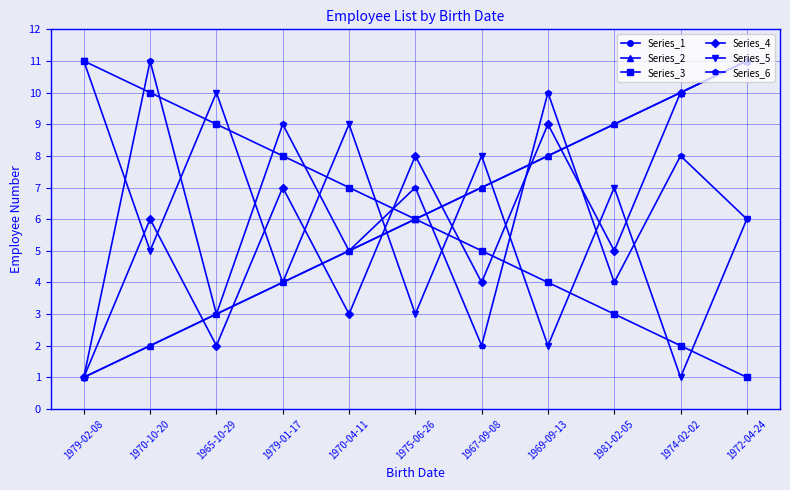

Does the chart have visible grid lines?

Yes